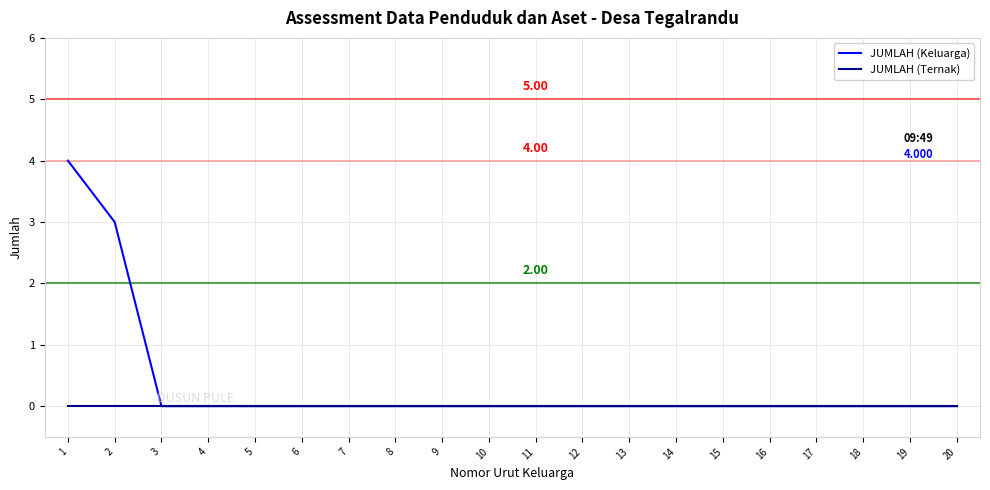

Does the chart display data point markers on the line(s)?

No